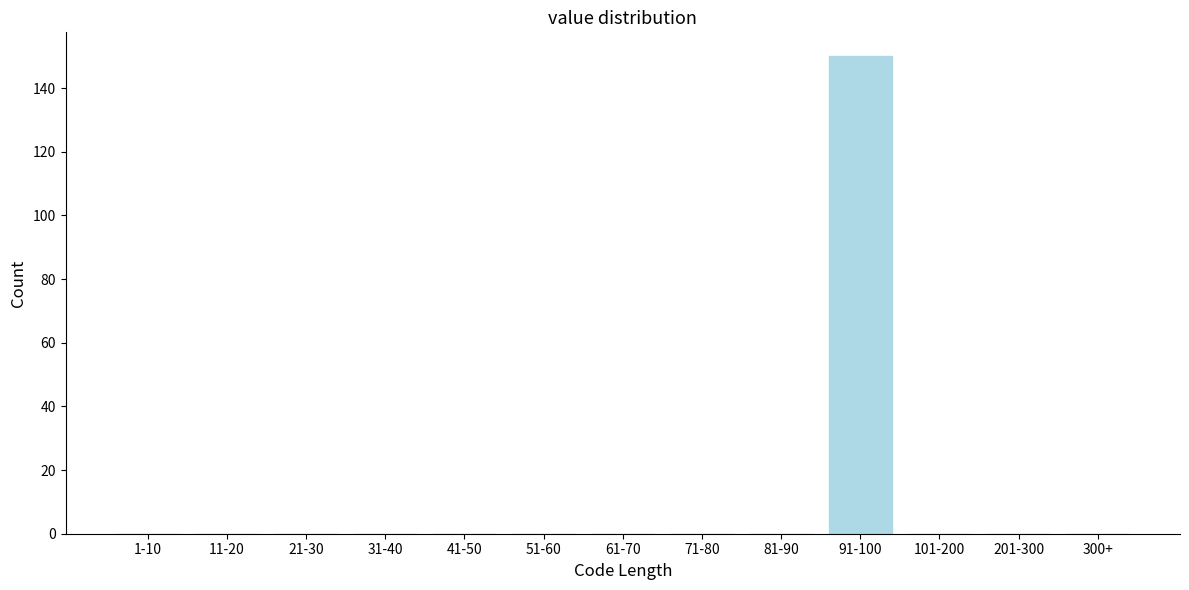

Reading right to left, list all the values displayed in this chart.

300+=0	201-300=0	101-200=0	91-100=150	81-90=0	71-80=0	61-70=0	51-60=0	41-50=0	31-40=0	21-30=0	11-20=0	1-10=0